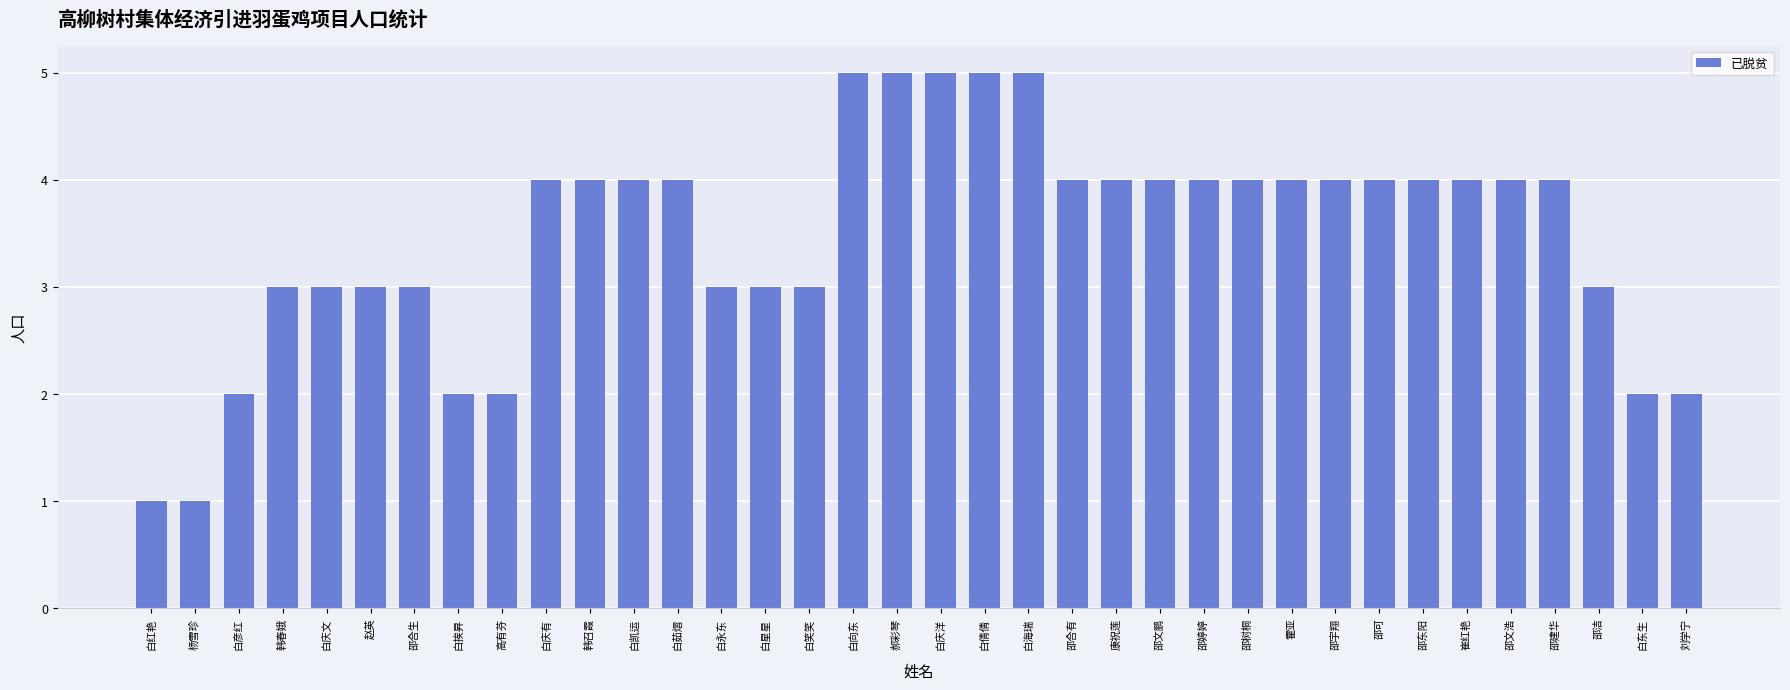

What value does the data have at 崔红艳?

4